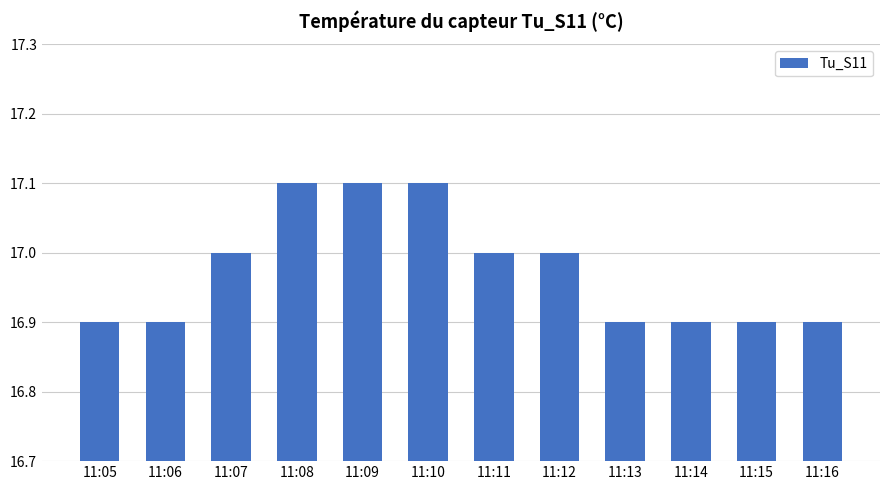

What is the greatest value displayed?

17.1